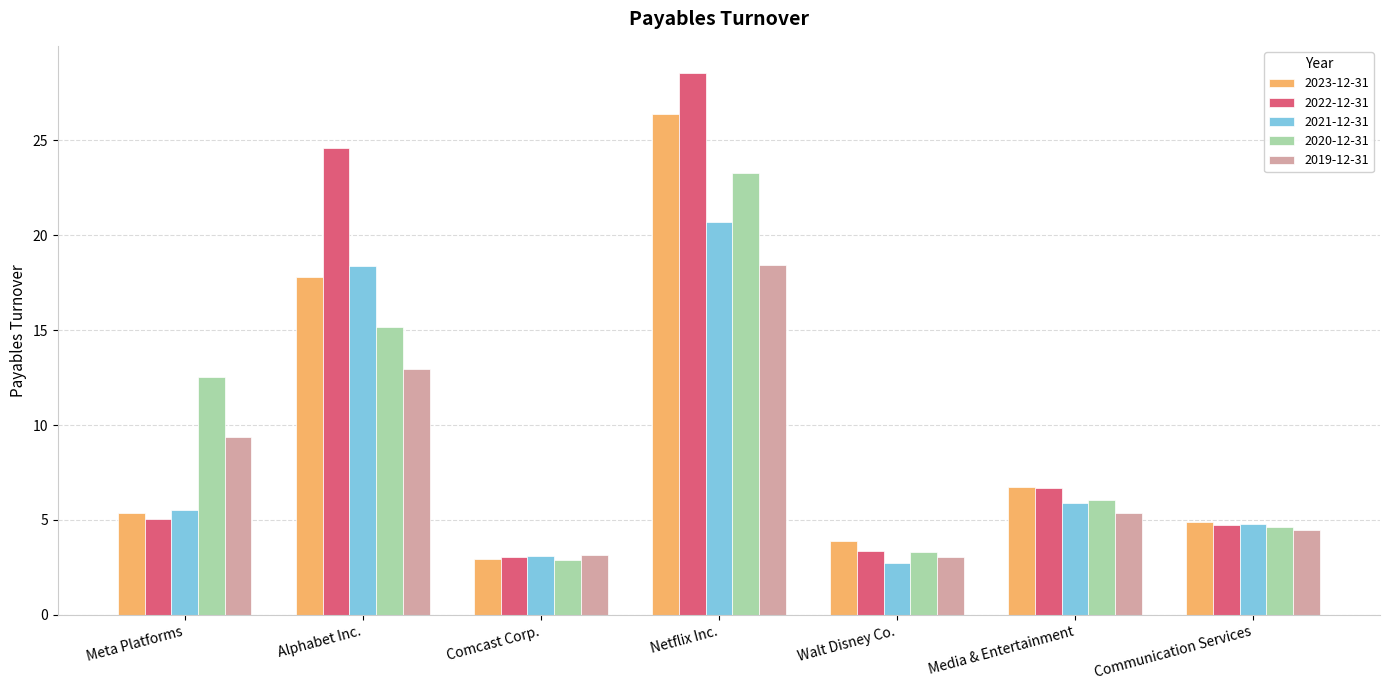

List the series in order of their peak value, lowest first.

2019-12-31, 2021-12-31, 2020-12-31, 2023-12-31, 2022-12-31